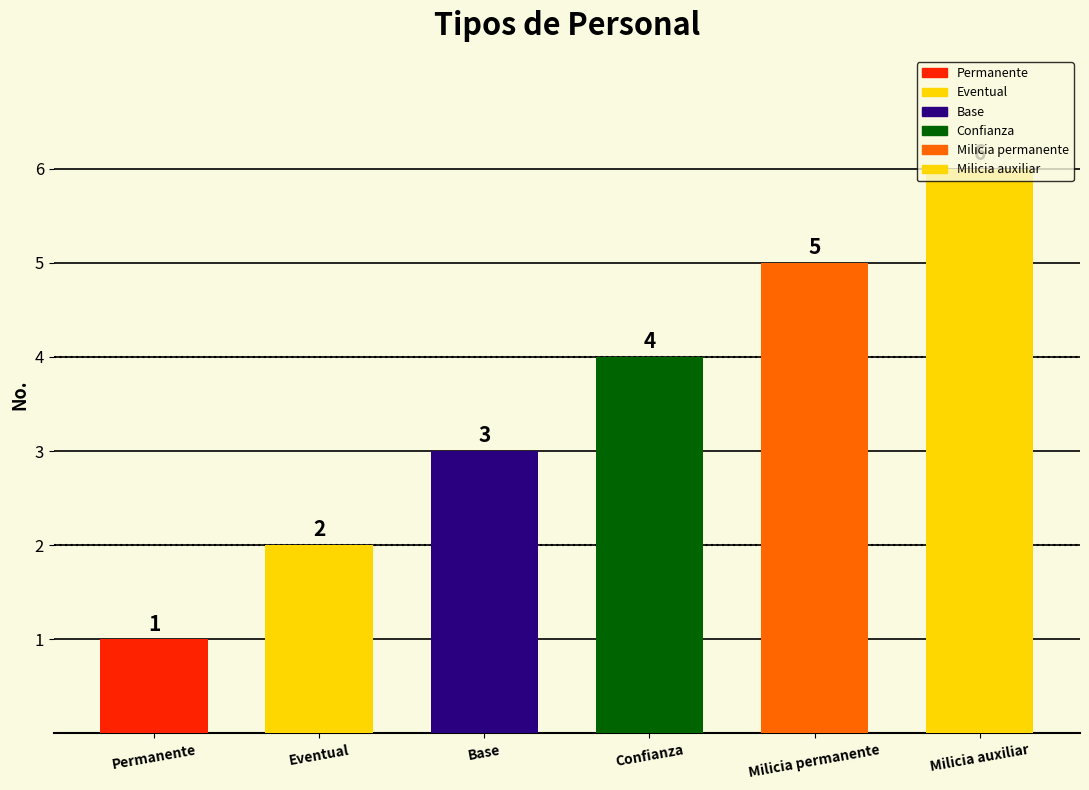

What is the maximum value shown in the chart?

6